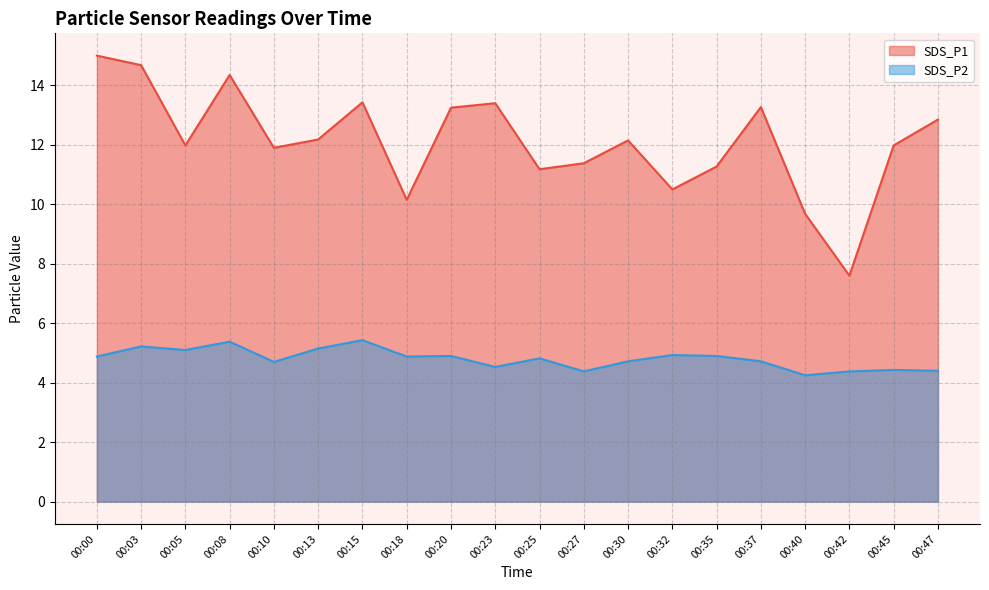

At which category does SDS_P1 reach its first local valley?

00:05